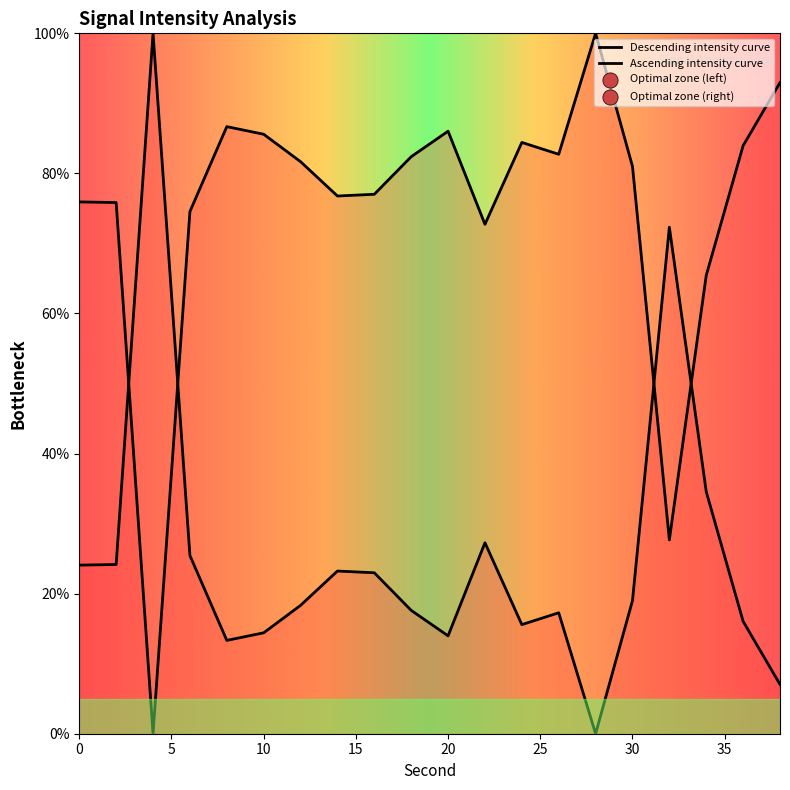

Approximately how many times larger is the value at 36 compared to 6?

1.1